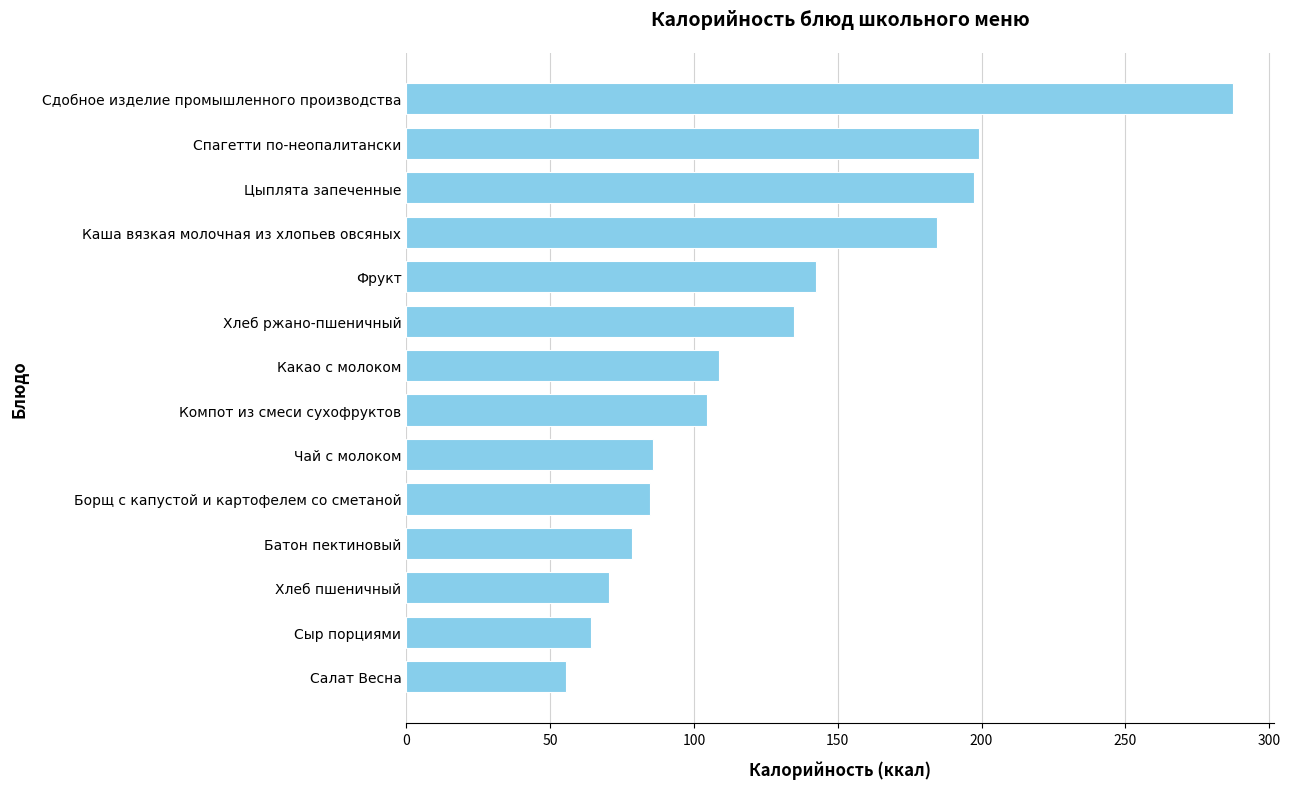

What is the greatest value displayed?

287.3